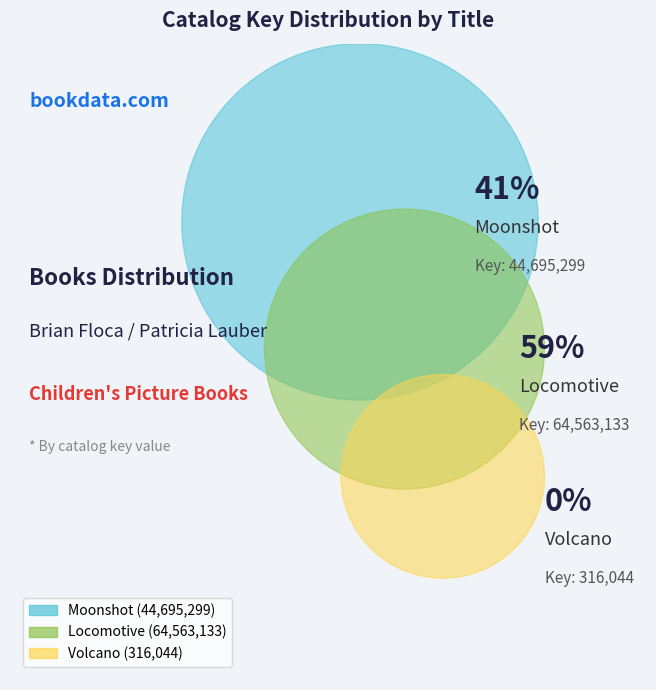

To the nearest percent, what is the average slice percentage?

33%